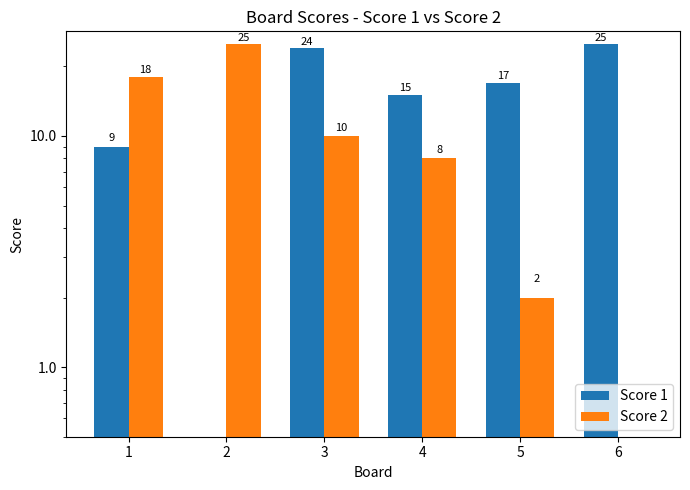

How many groups of bars are there?

6